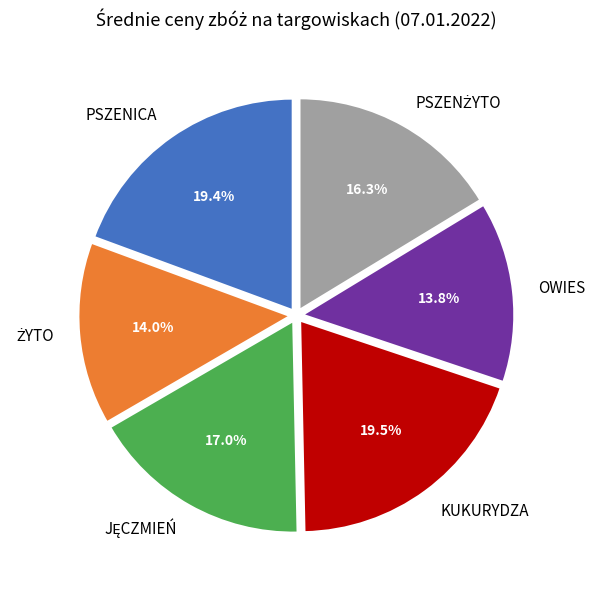

To the nearest percent, what portion does OWIES represent?

14%